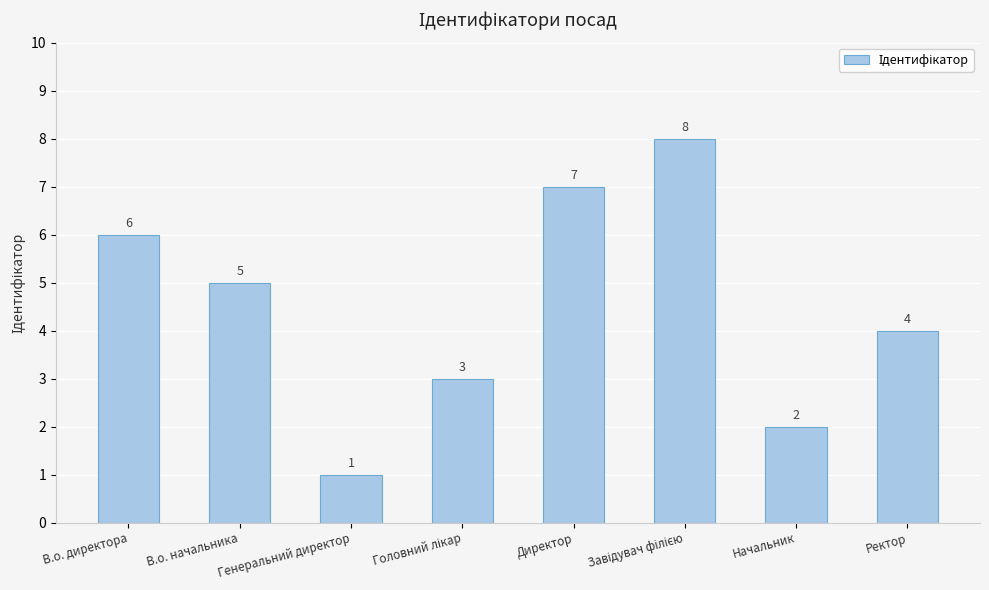

True or false: the data shows 3 at Начальник.

False